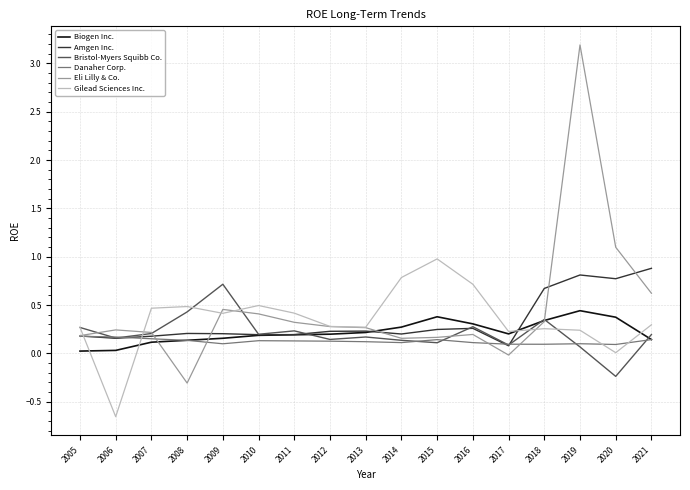

Which series has the widest spread of values?

Eli Lilly & Co.